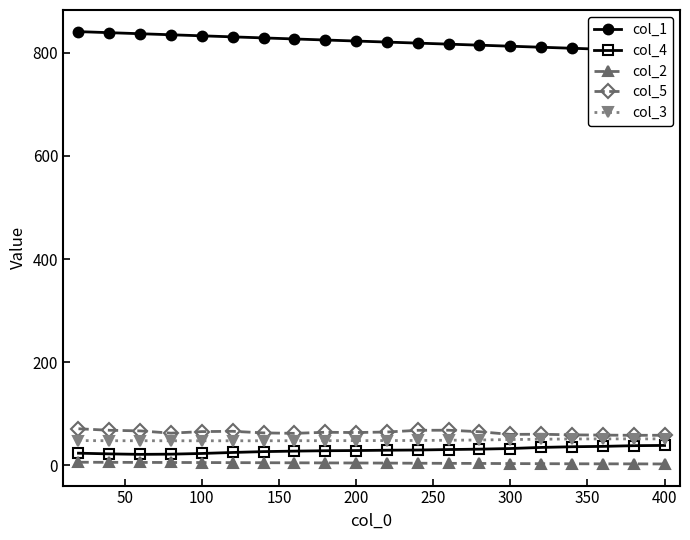

Which series has the largest total across all categories?

col_1